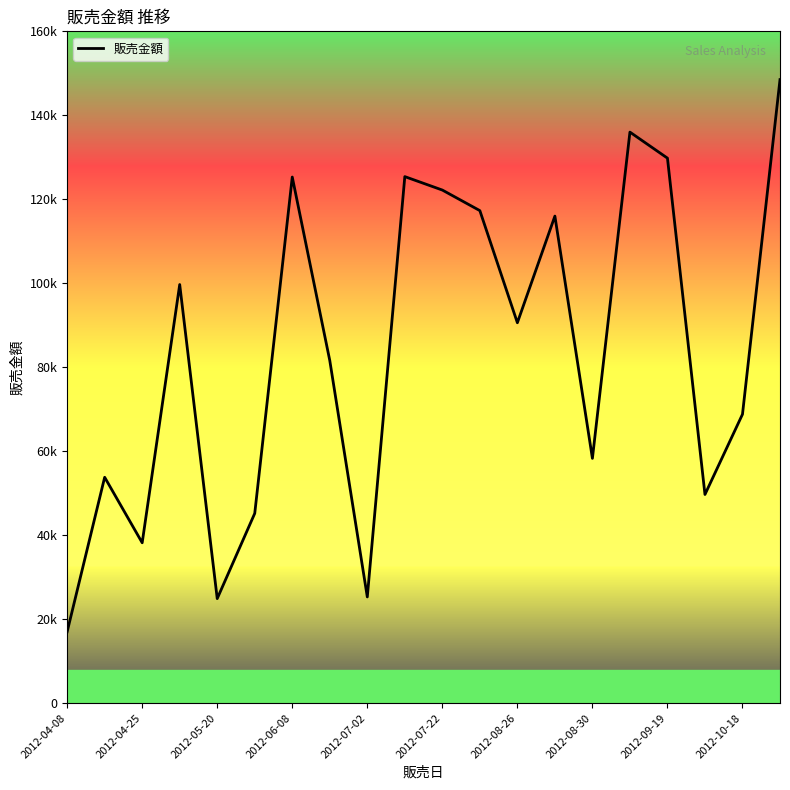

What is the maximum value shown in the chart?

148500